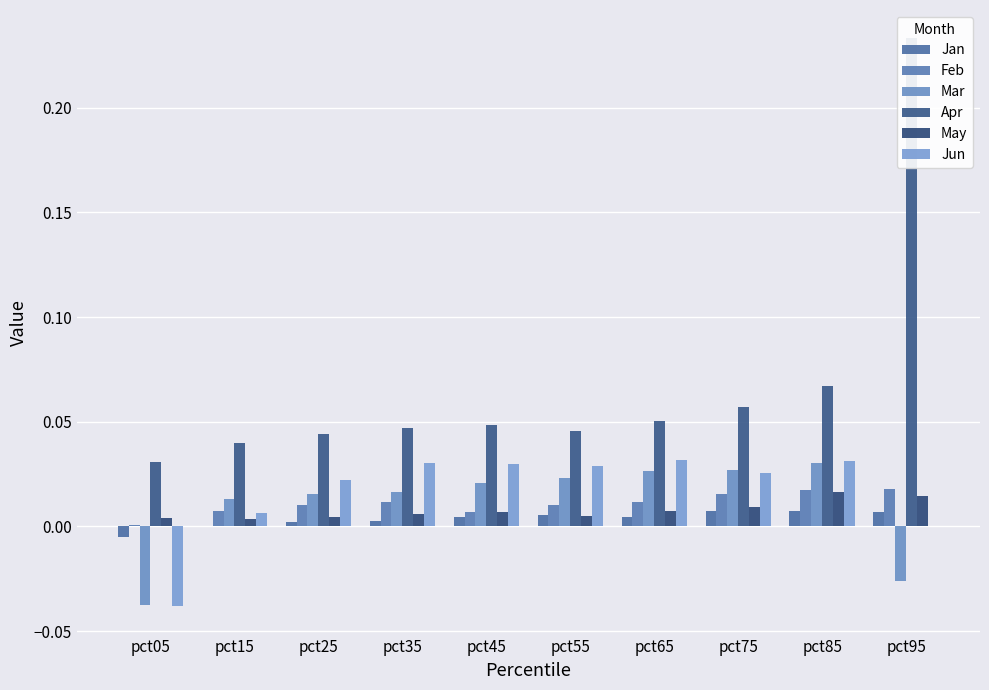

Is the value of May at pct25 greater than the value of Mar at pct55?

No